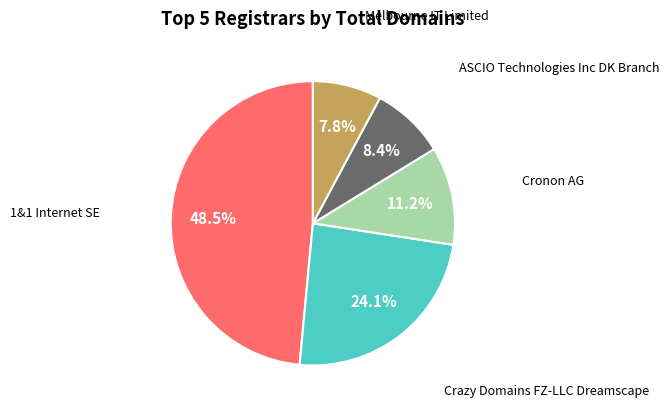

Does any single category account for the majority?

No